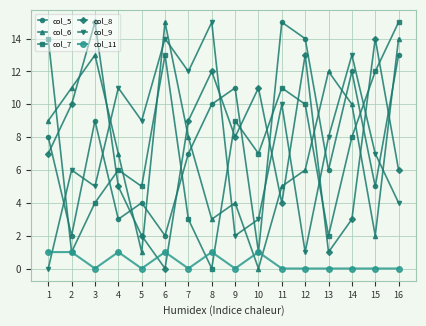

True or false: col_5 has a value of 1 at 6.

False